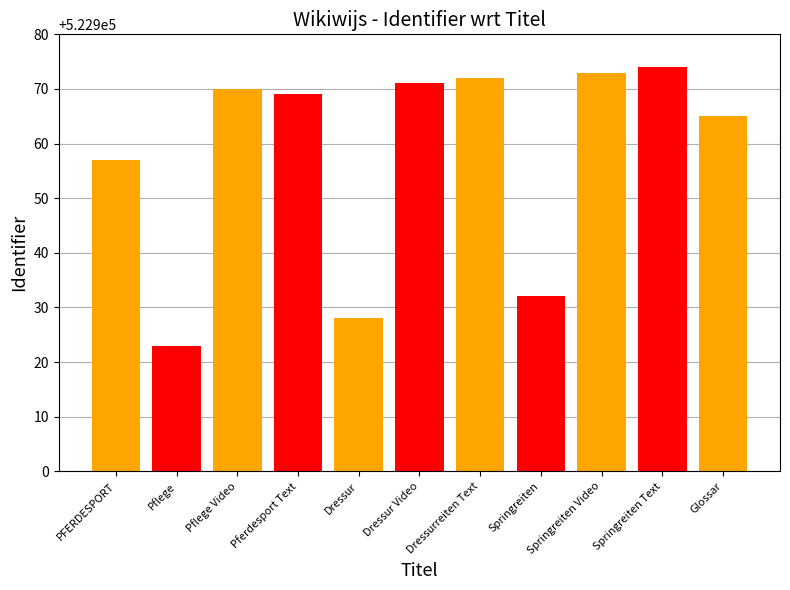

The chart shows a value of 522928 at Dressur. True or false?

True